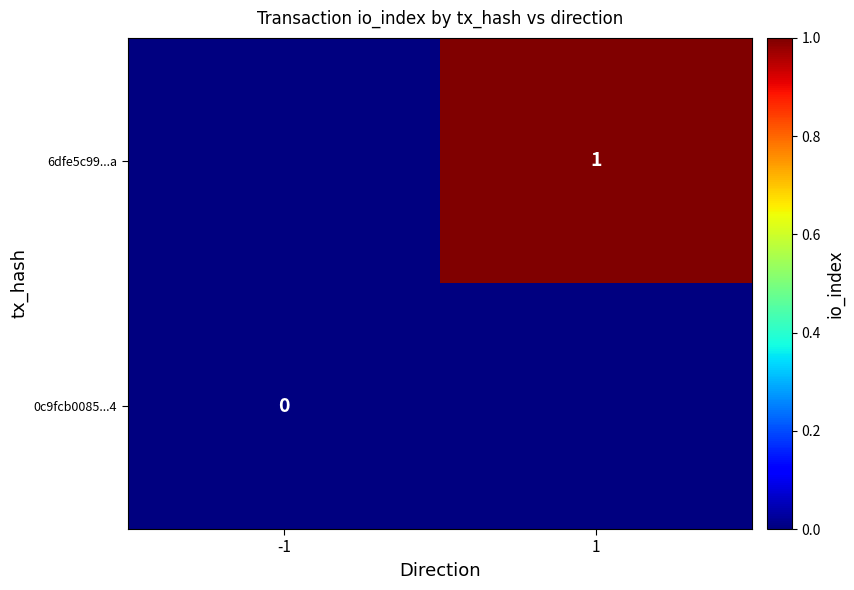

True or false: 6dfe5c99...a has a value of 0 at 1.

False